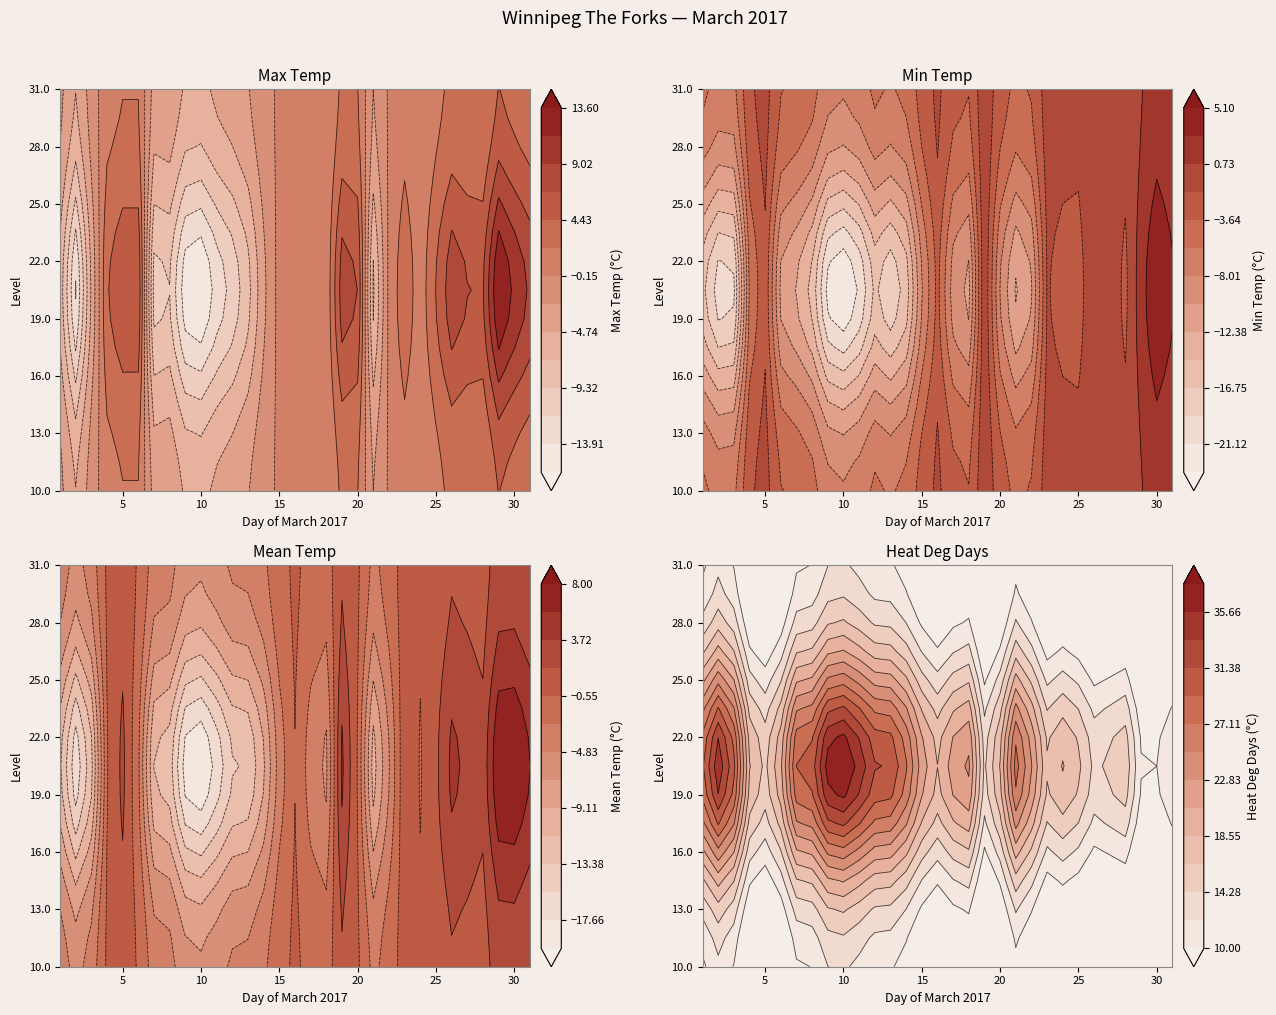

How many data points in heat_deg_days are less than 21?

15